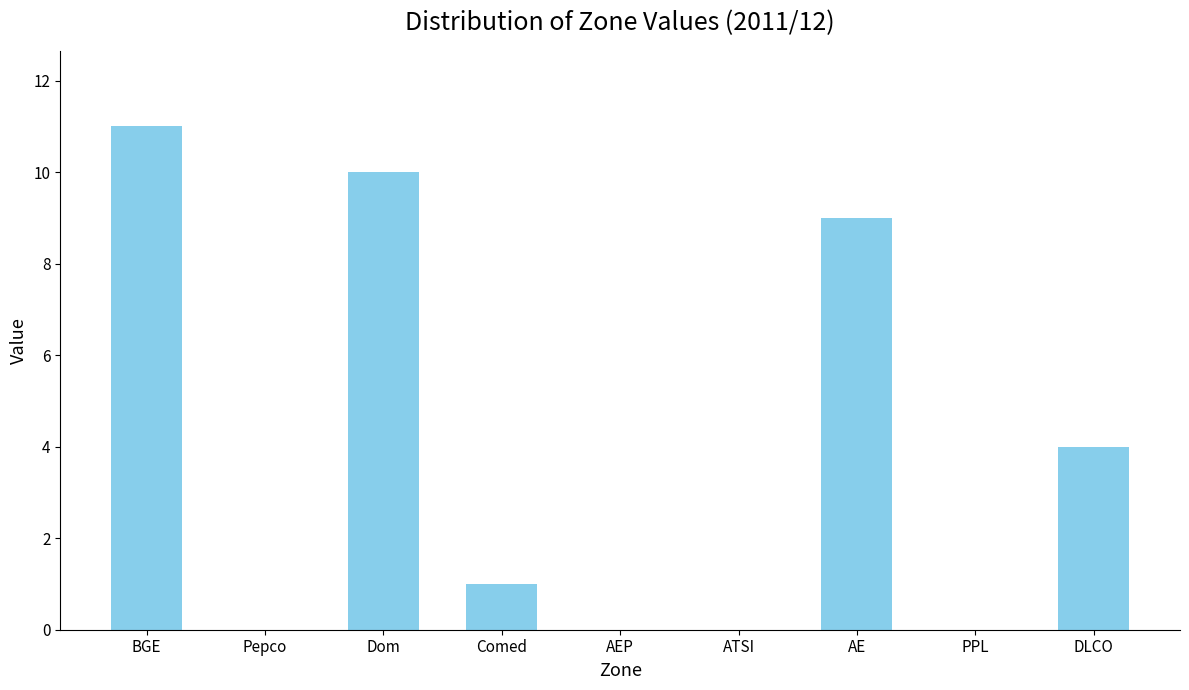

Is it true that the value at AEP is 0?

True